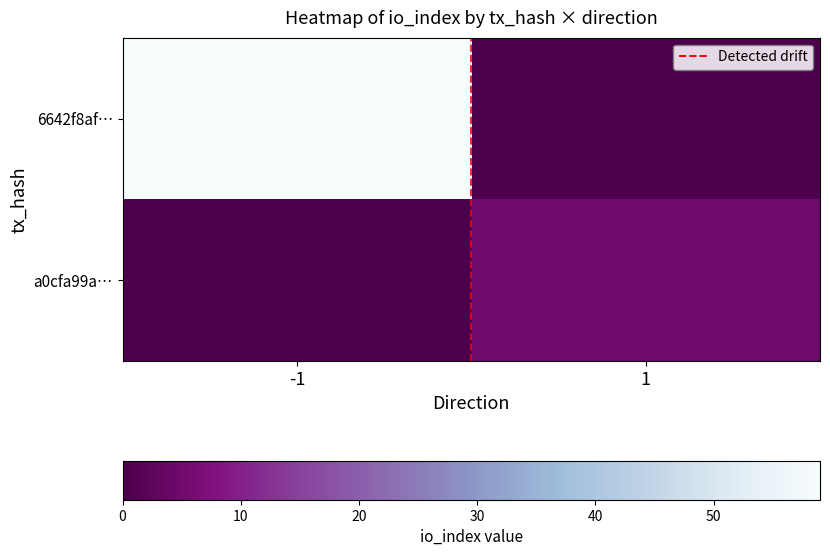

At how many categories does at least one series exceed 0?

2